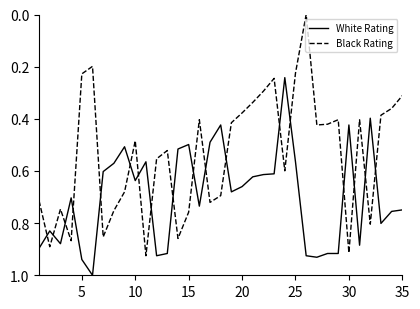

After their last crossing, which series has the higher values: Black Rating or White Rating?

White Rating